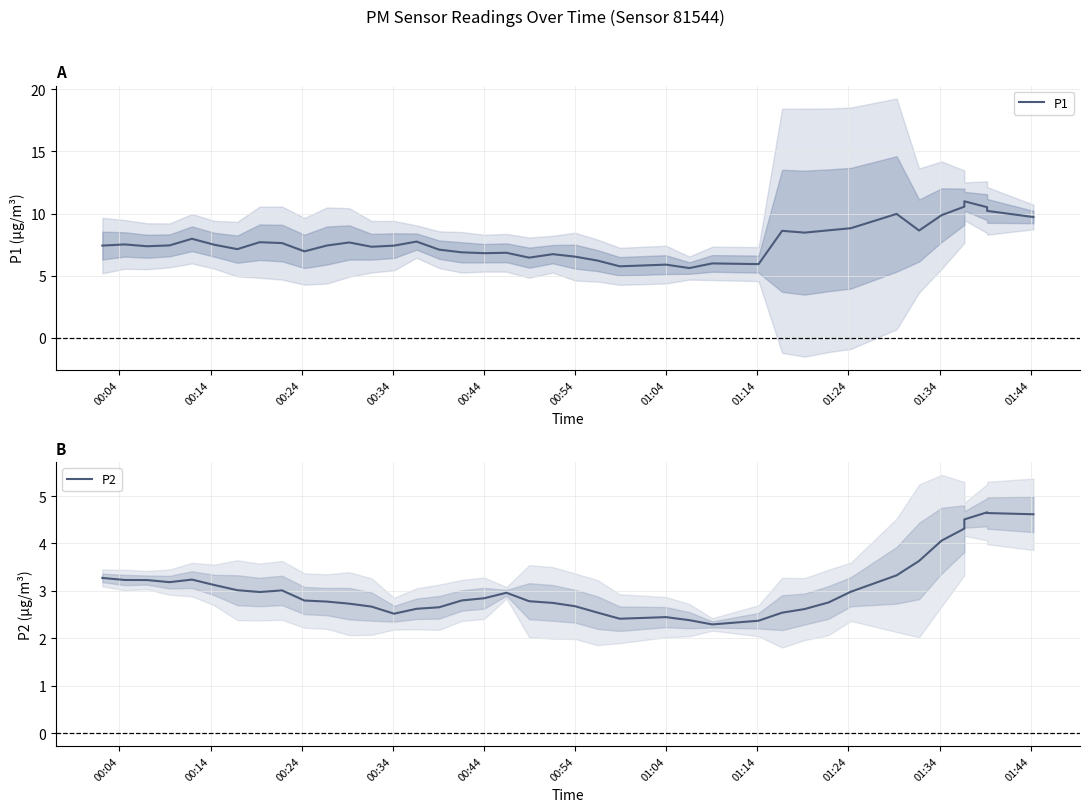

What is the maximum value for P2?

4.7